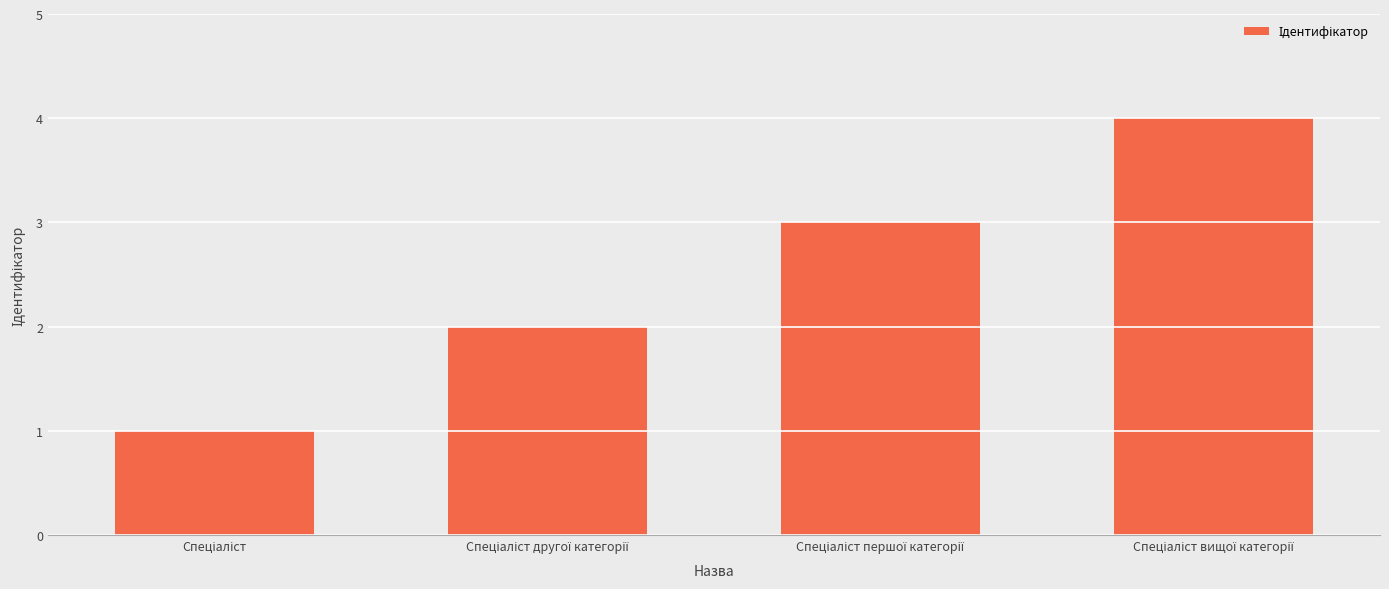

Reading left to right, list all the values displayed in this chart.

1	2	3	4